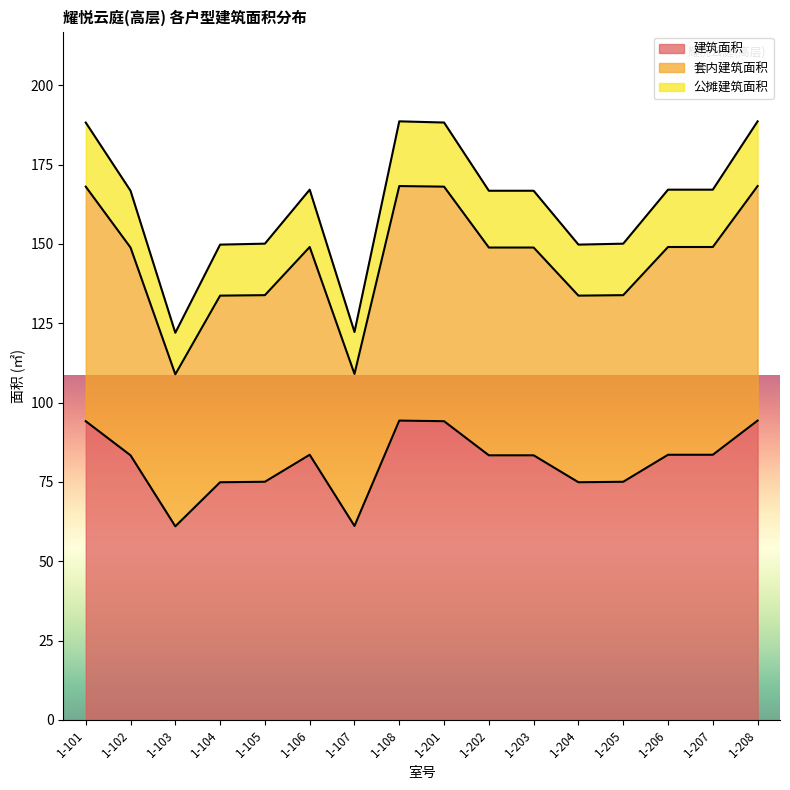

What is the value of the 公摊建筑面积 point at the 3rd from the left?

122.0